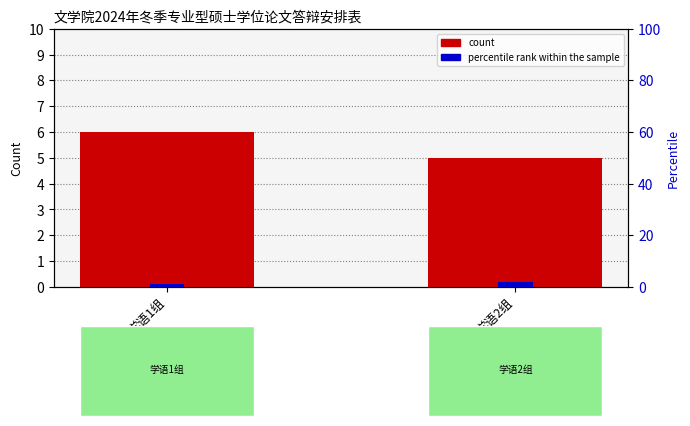

Which series changed the most between 学语1组 and 学语2组?

count